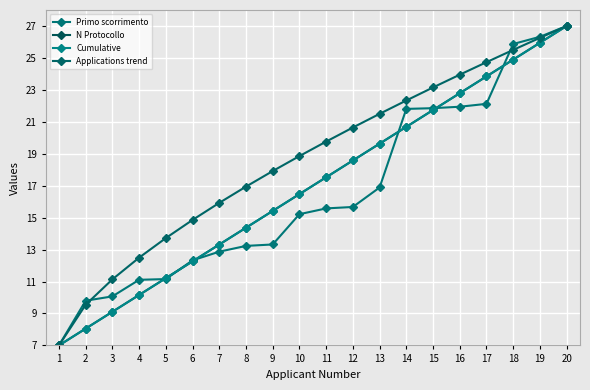

Does the chart display data point markers on the line(s)?

Yes